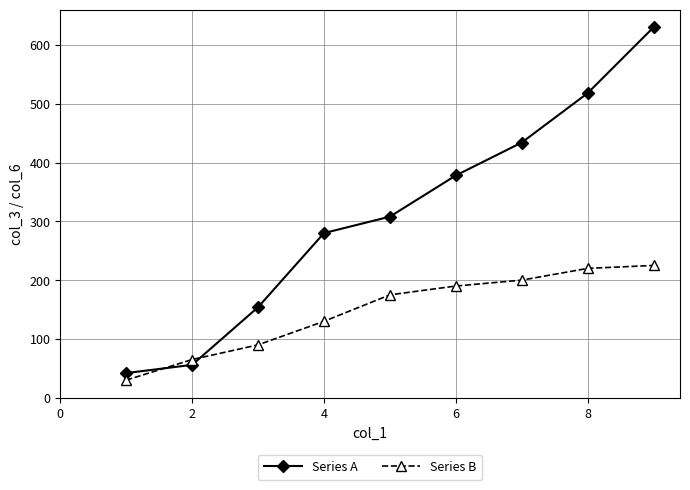

Which series ends up on top after the final intersection of Series A and Series B?

Series A